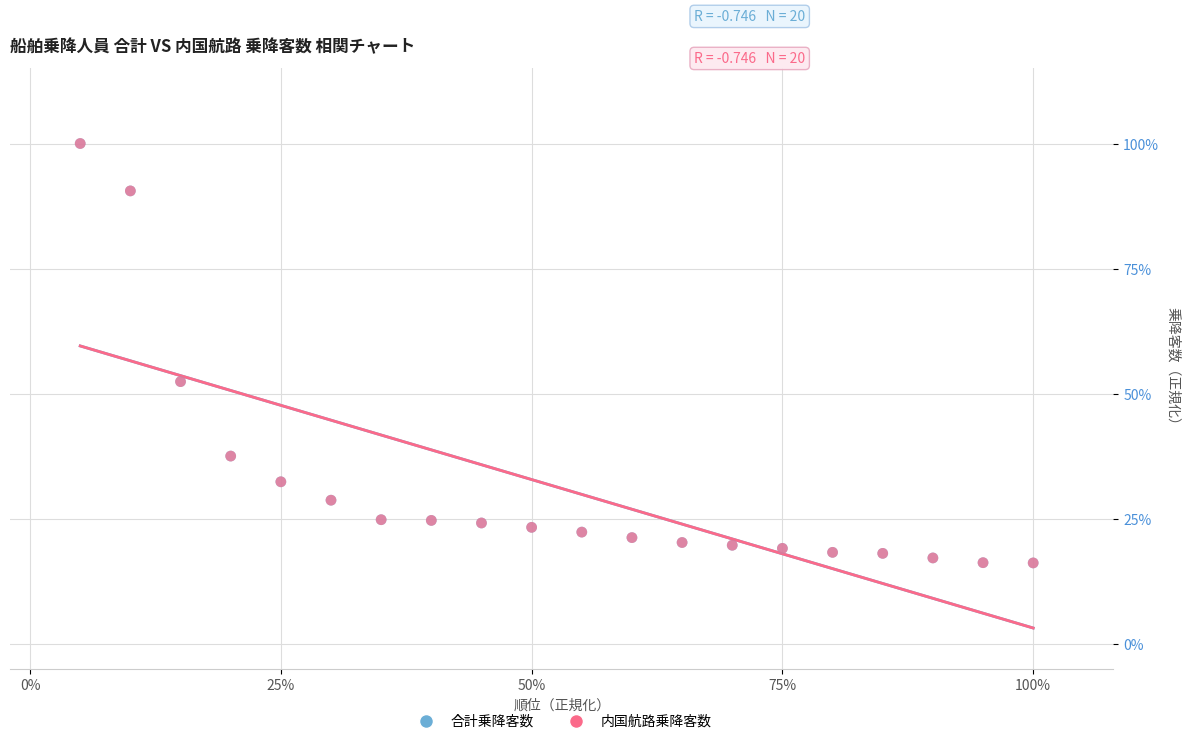

What are all the series names shown in the legend?

合計乗降客数, 内国航路乗降客数